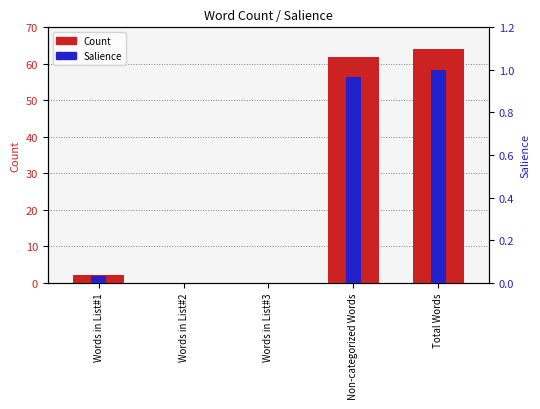

Rank the categories by Salience value from lowest to highest.

Words in List#2, Words in List#3, Words in List#1, Non-categorized Words, Total Words